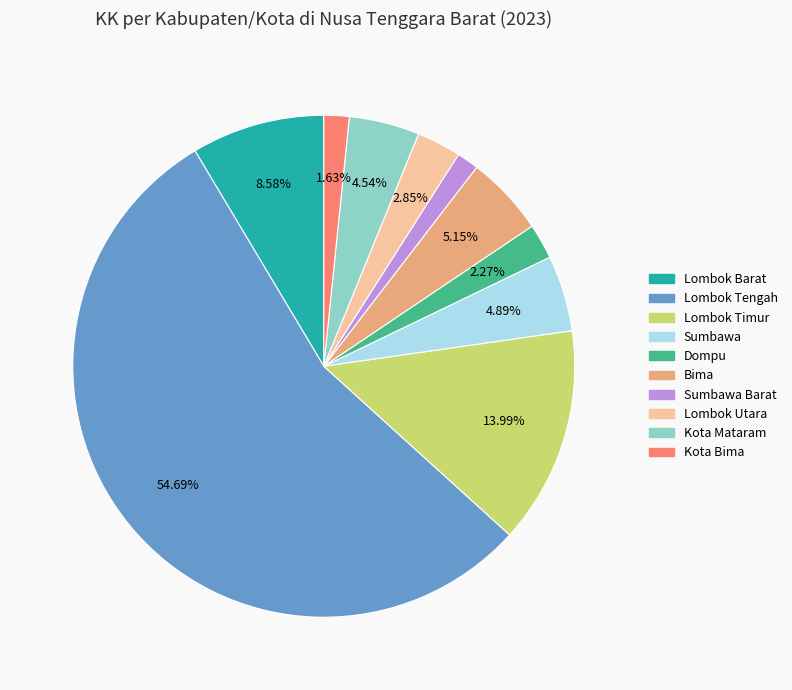

How many slices are in this pie chart?

10